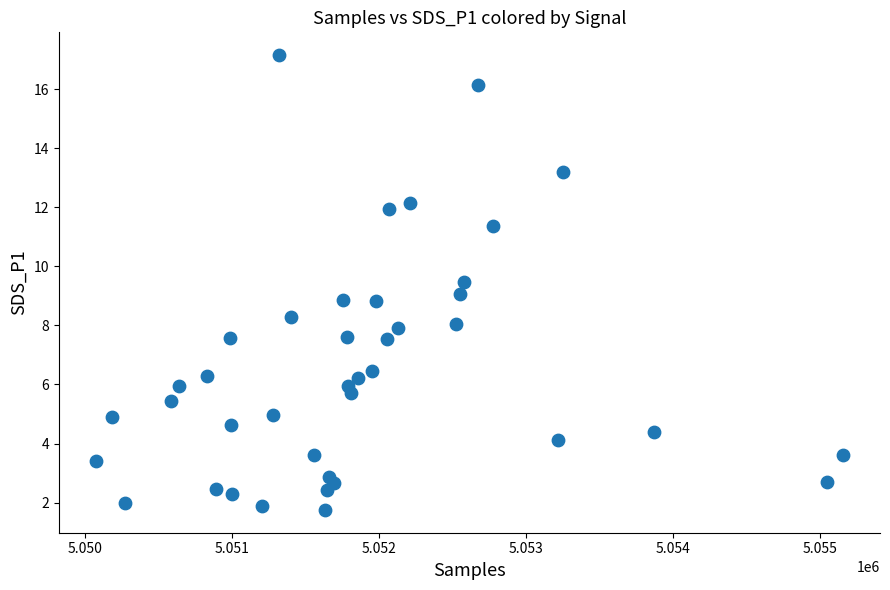

What is the range of X values (max minus min)?

5079.0